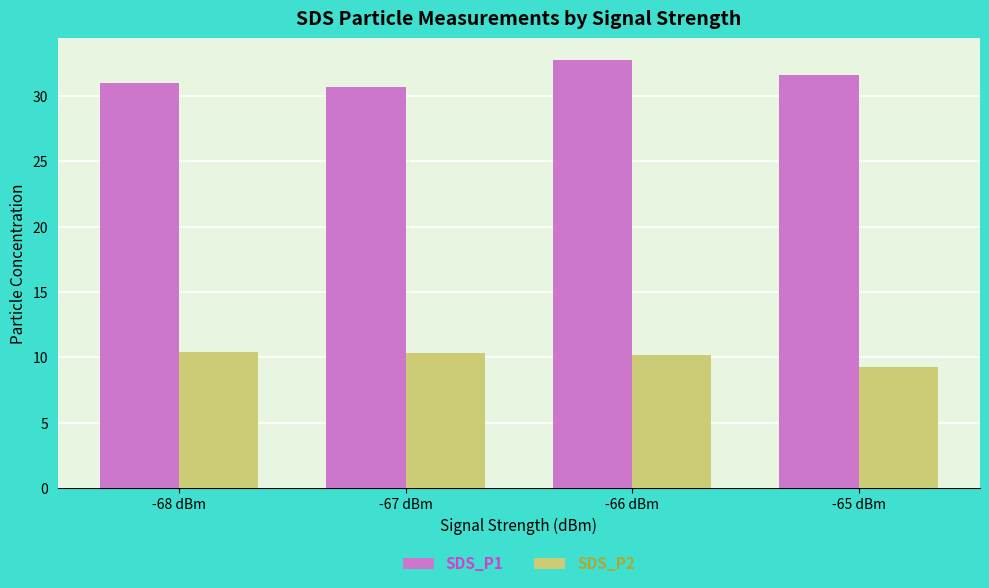

At which category is the sum across all series the highest?

-66 dBm